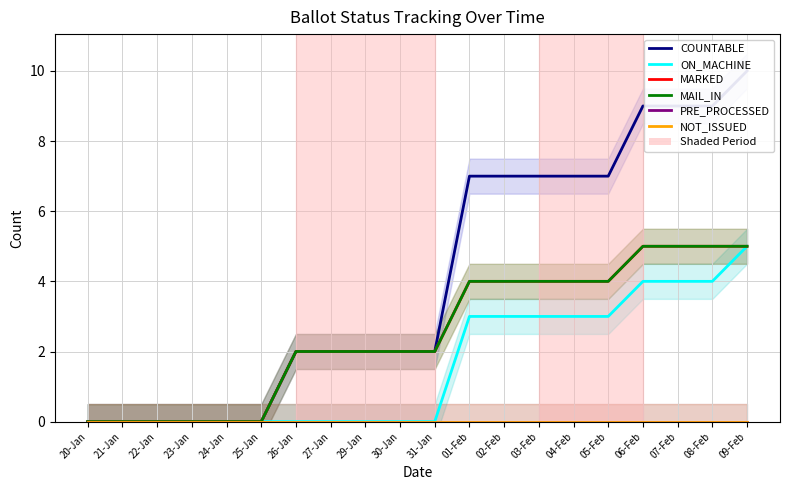

True or false: COUNTABLE and NOT_ISSUED cross at least once.

False